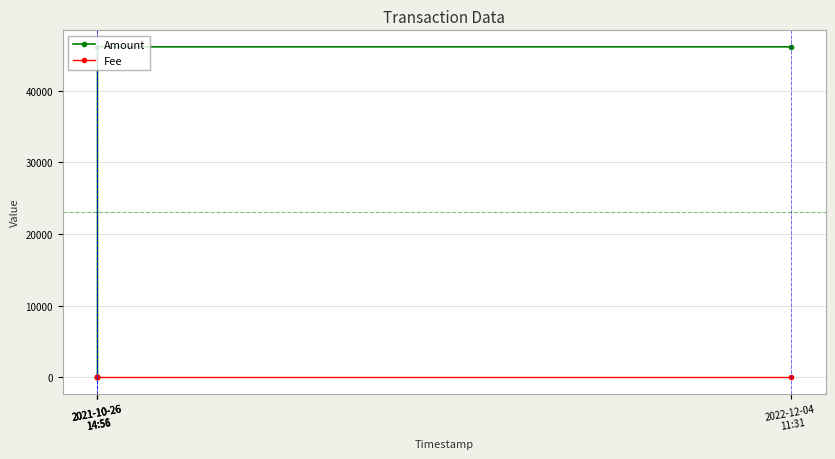

At 2022-12-04
11:31, list the series in order from smallest to largest.

Fee, Amount